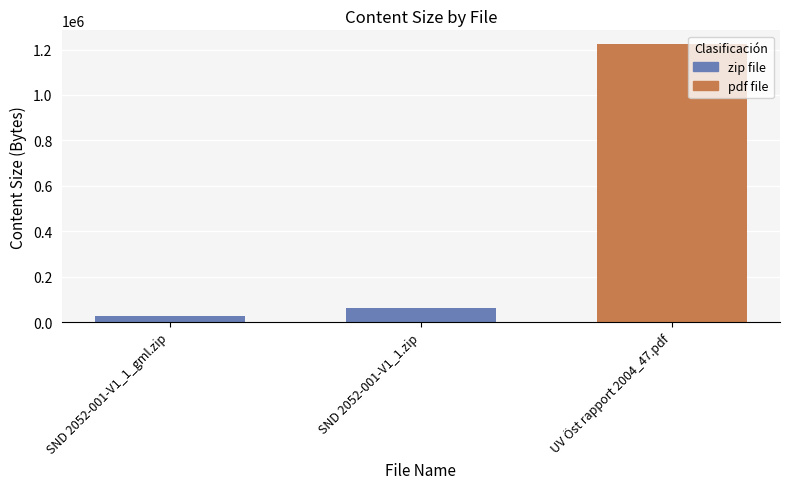

How many values exceed 64186?

1